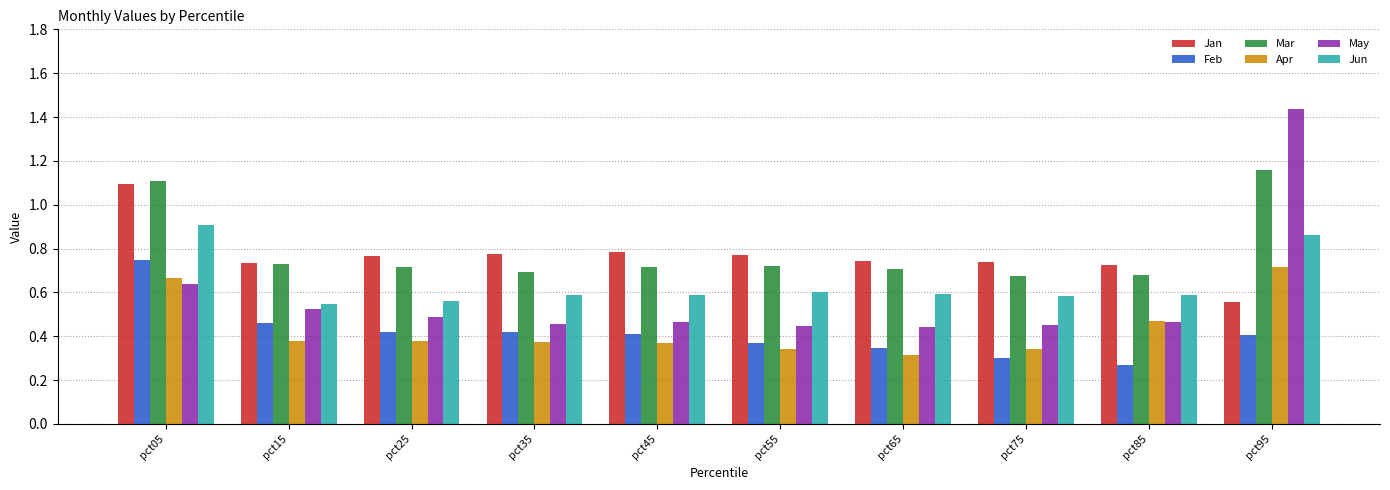

At which label is Jan closest to 0?

pct95